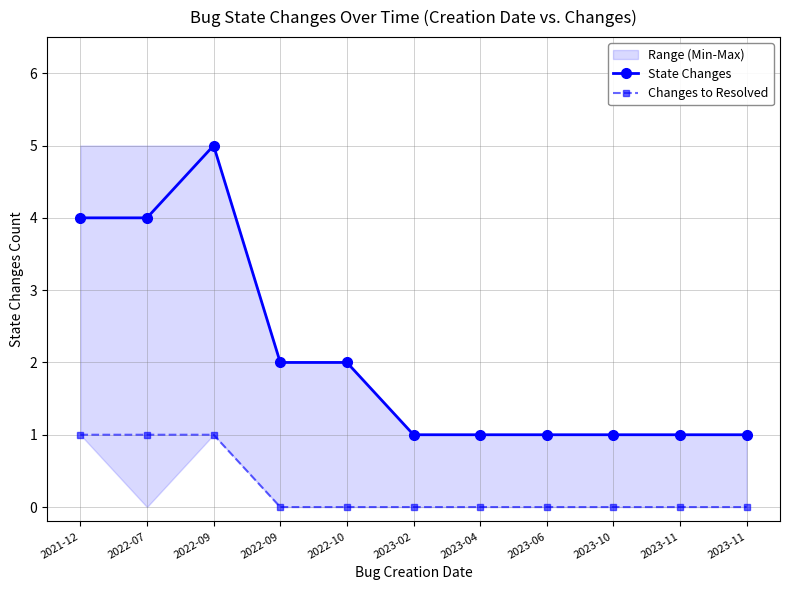

True or false: State Changes and Changes to Resolved intersect in this chart.

False